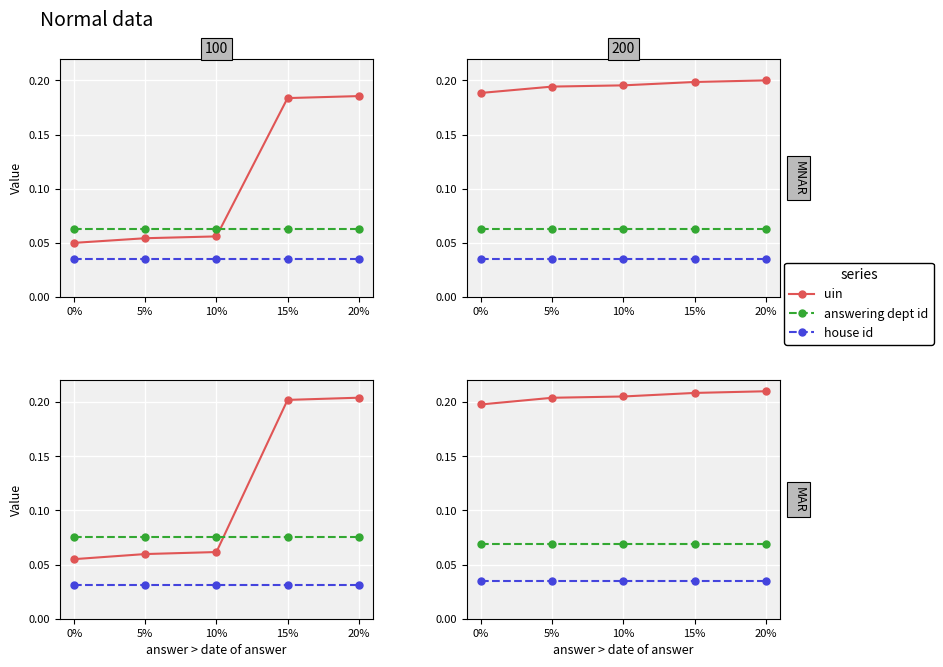

Which has a higher value, 0% or 20%?

20%